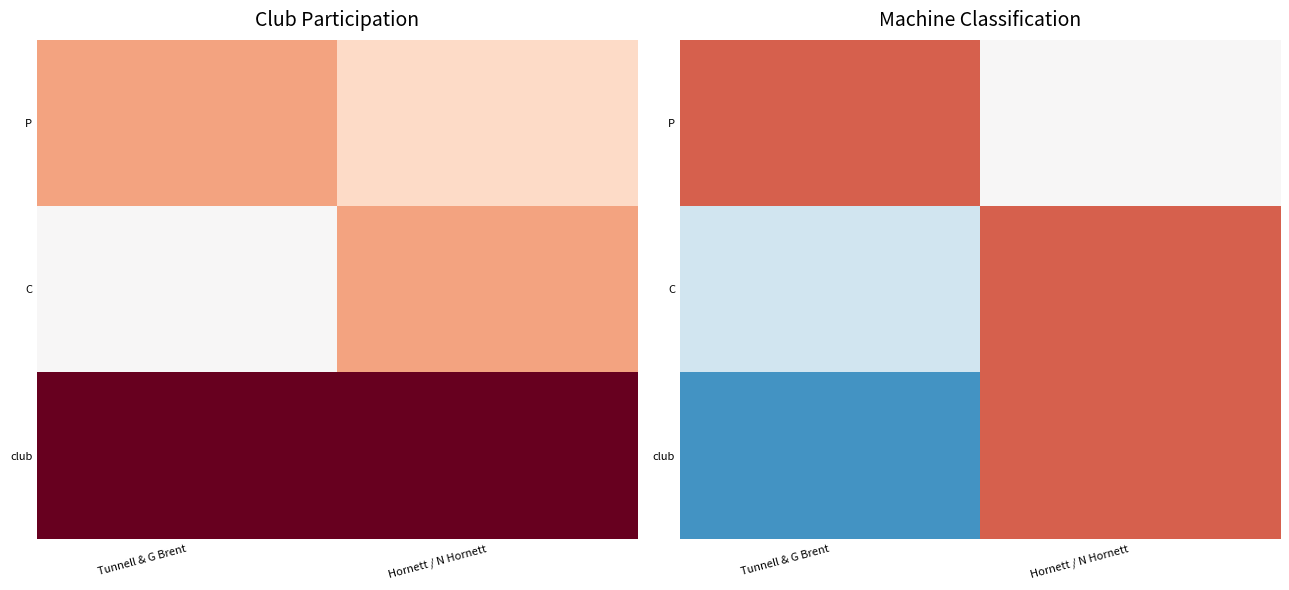

At which label does club reach its minimum?

Tunnell & G Brent